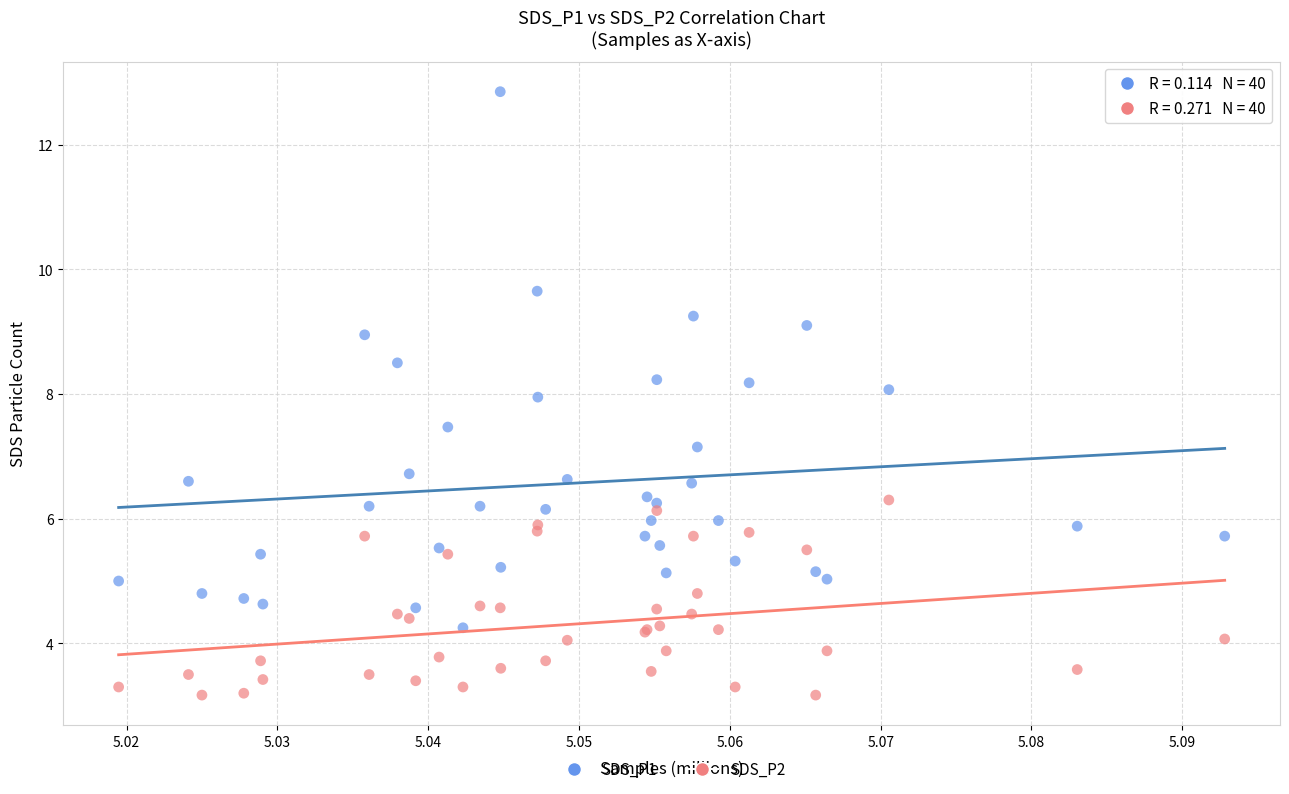

Which series reaches the maximum Y coordinate?

SDS_P1